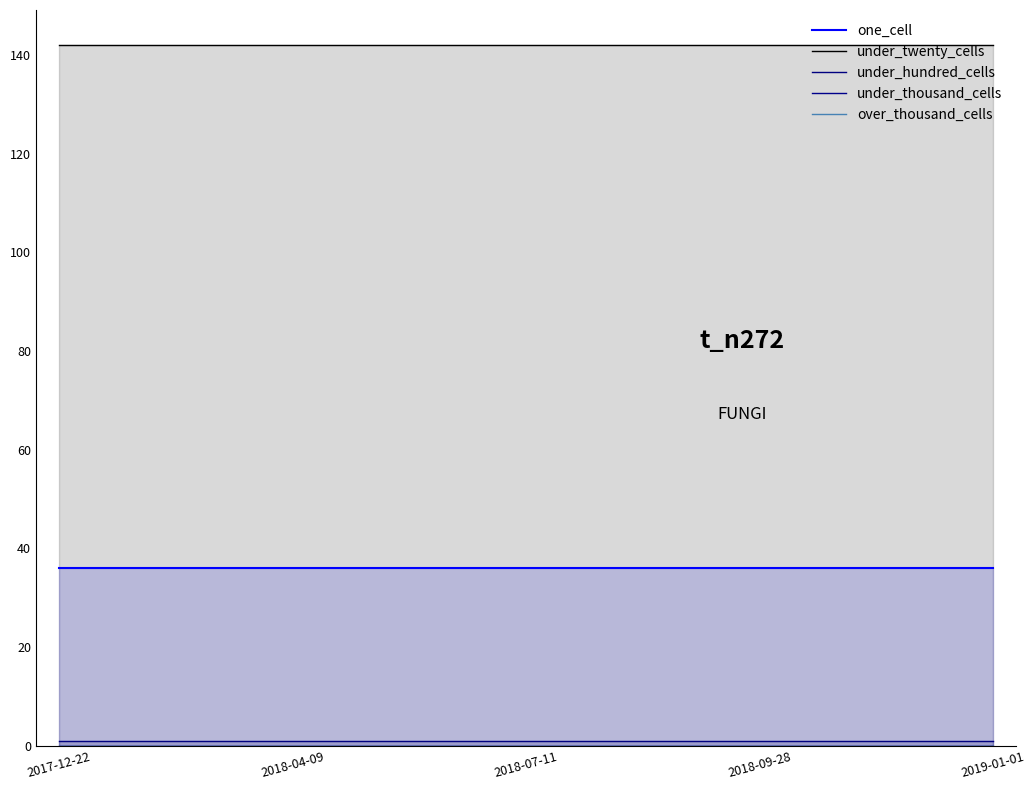

What is the minimum value for under_twenty_cells?

142